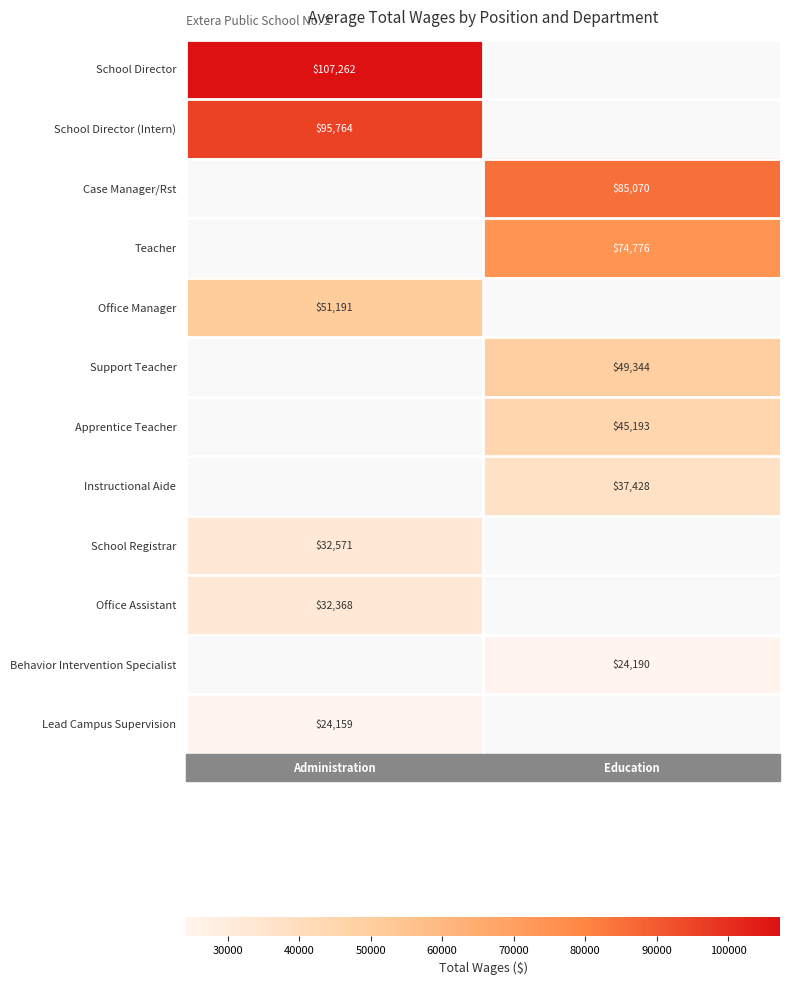

At how many categories does at least one series exceed 51289?

2